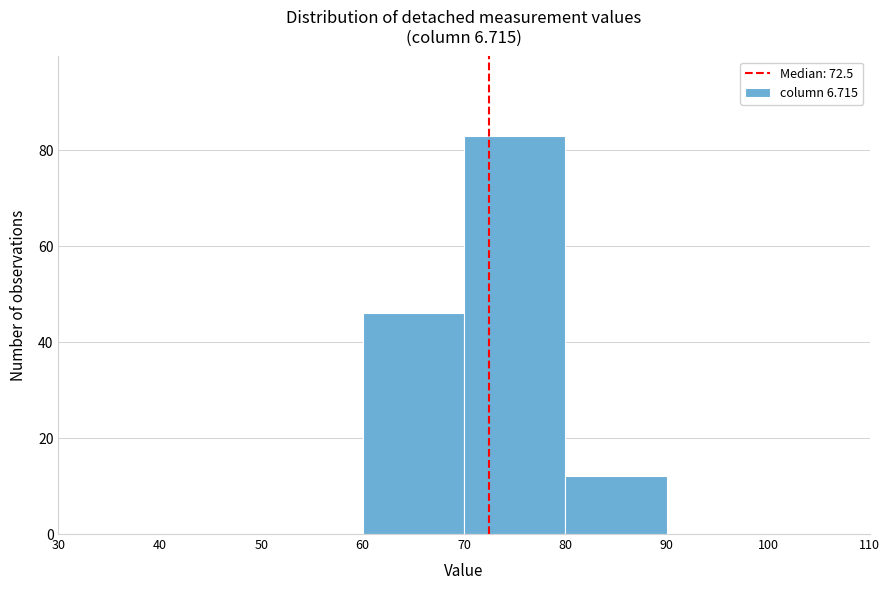

Over which range of the x-axis is the bar tallest?

70 to 80